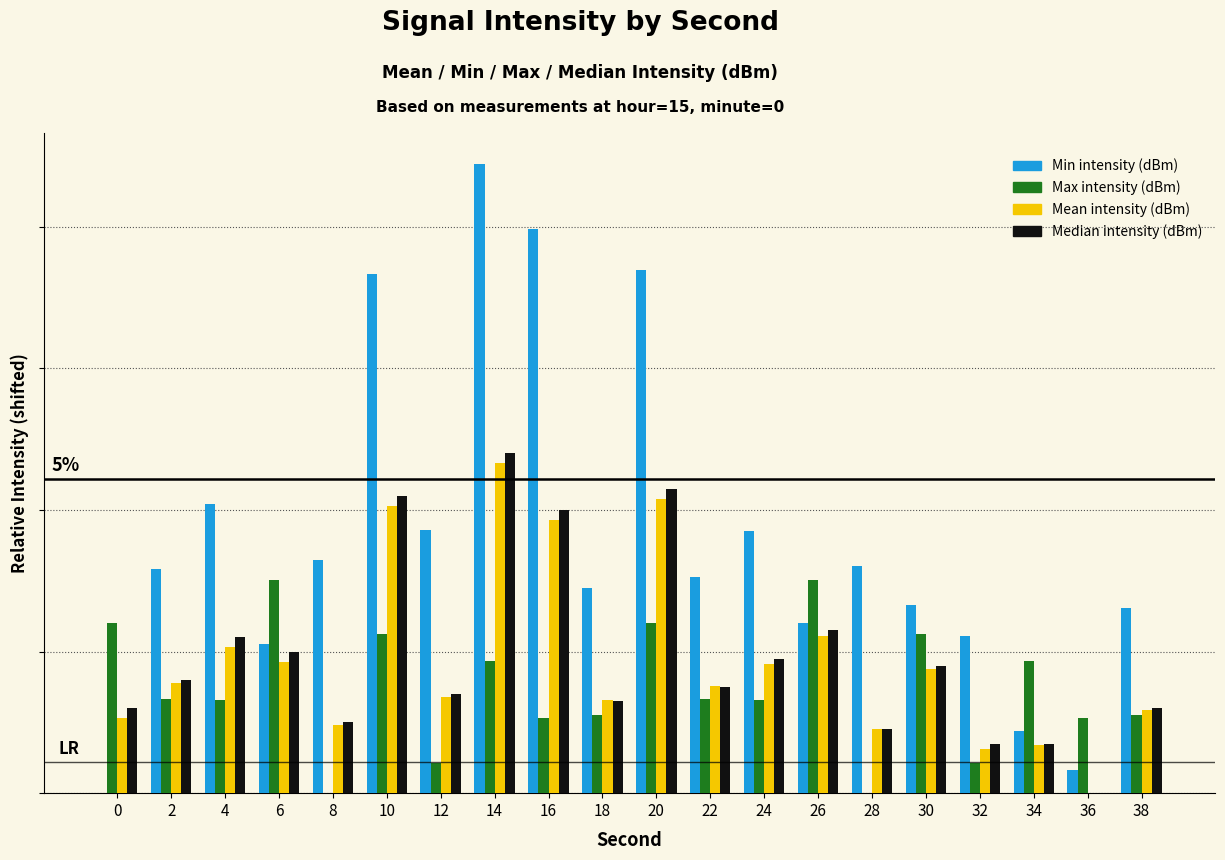

Which series has the largest total across all categories?

Min intensity (dBm)